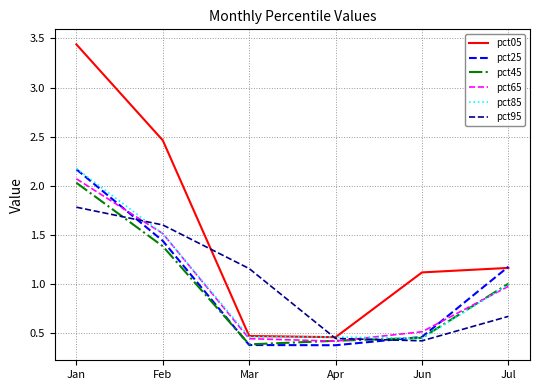

True or false: pct95 and pct65 cross at least once.

True